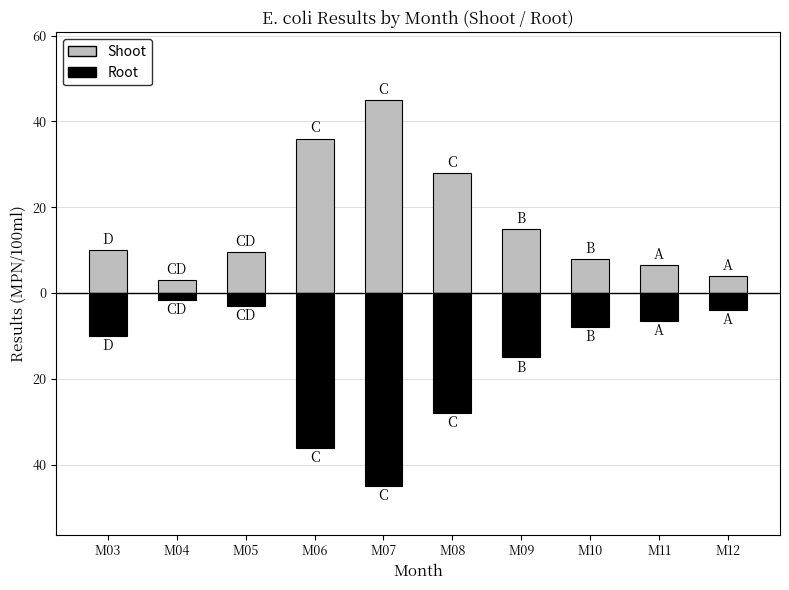

What is the highest value of the Root series?

-1.5